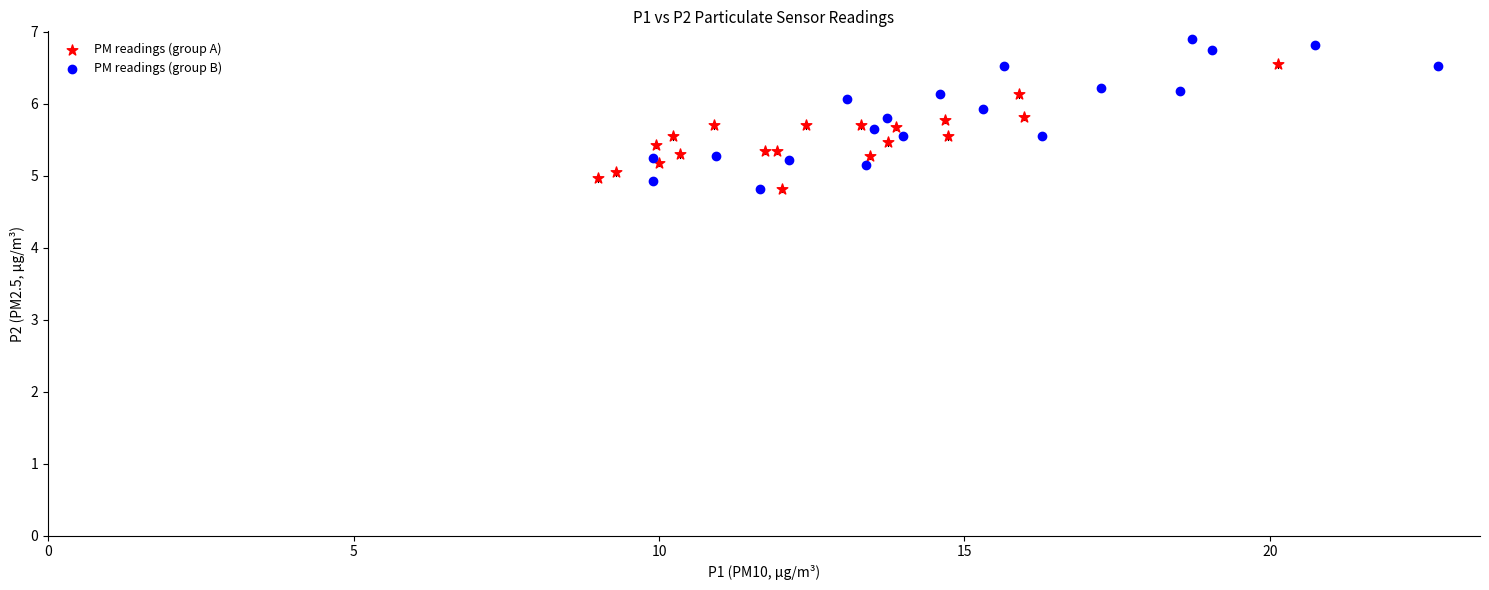

Which series has the largest Y range (max minus min)?

PM readings (group B)